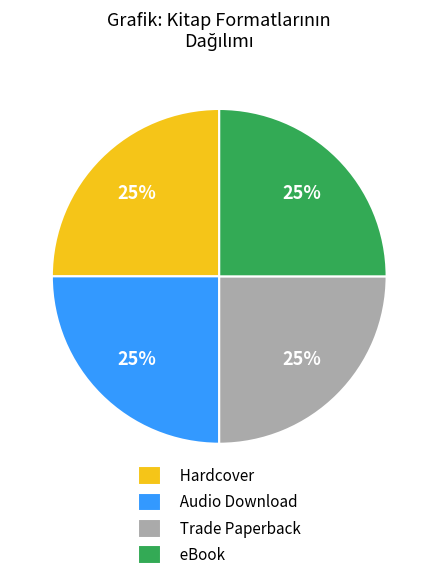

Does Hardcover represent more than half of the total?

No